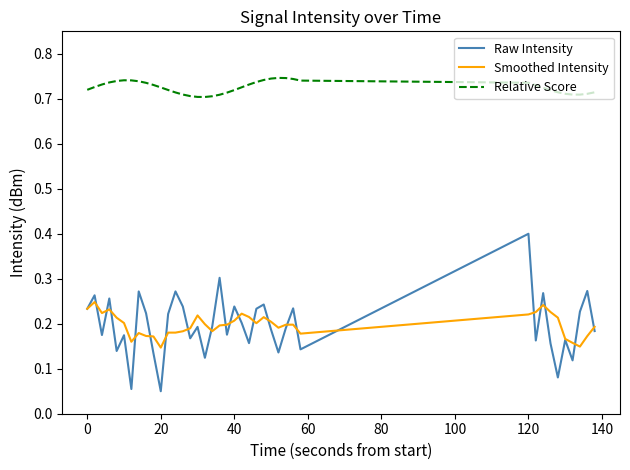

What is the maximum value for Raw Intensity?

0.4